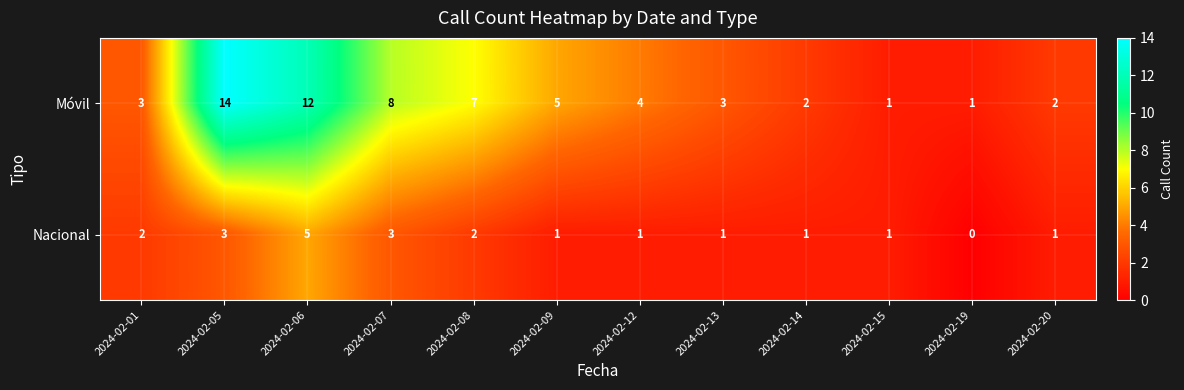

Rank the series by their average value, from highest to lowest.

Móvil, Nacional